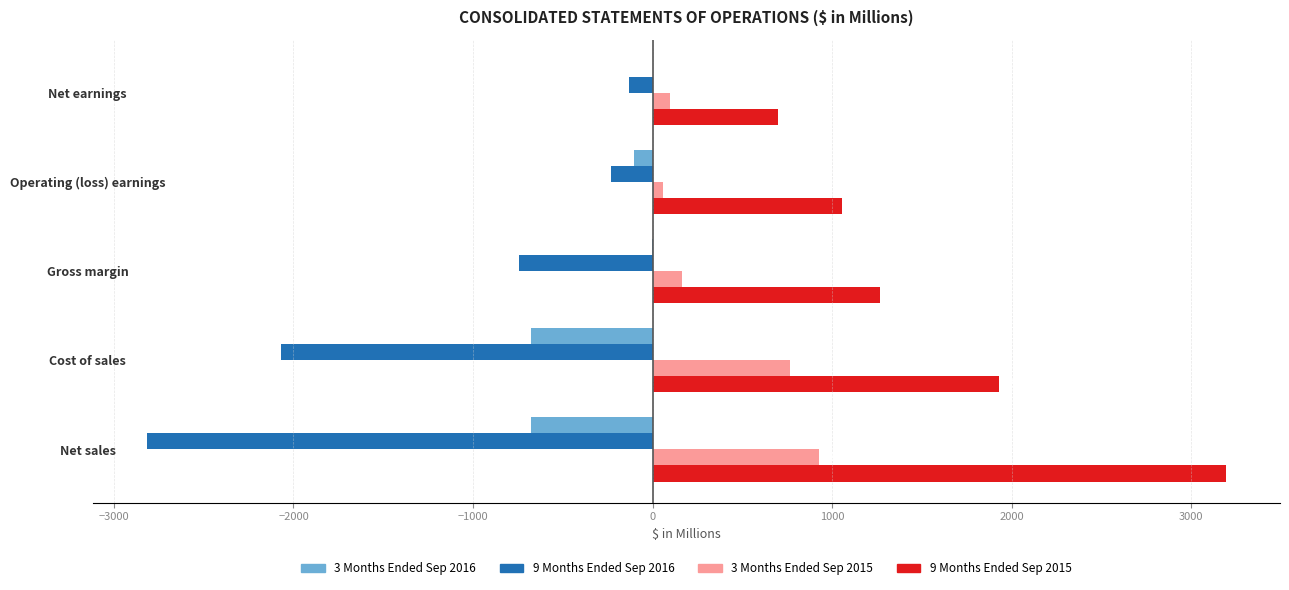

What is the sum of the 9 Months Ended Sep 2015 values at Gross margin and Cost of sales?

3193